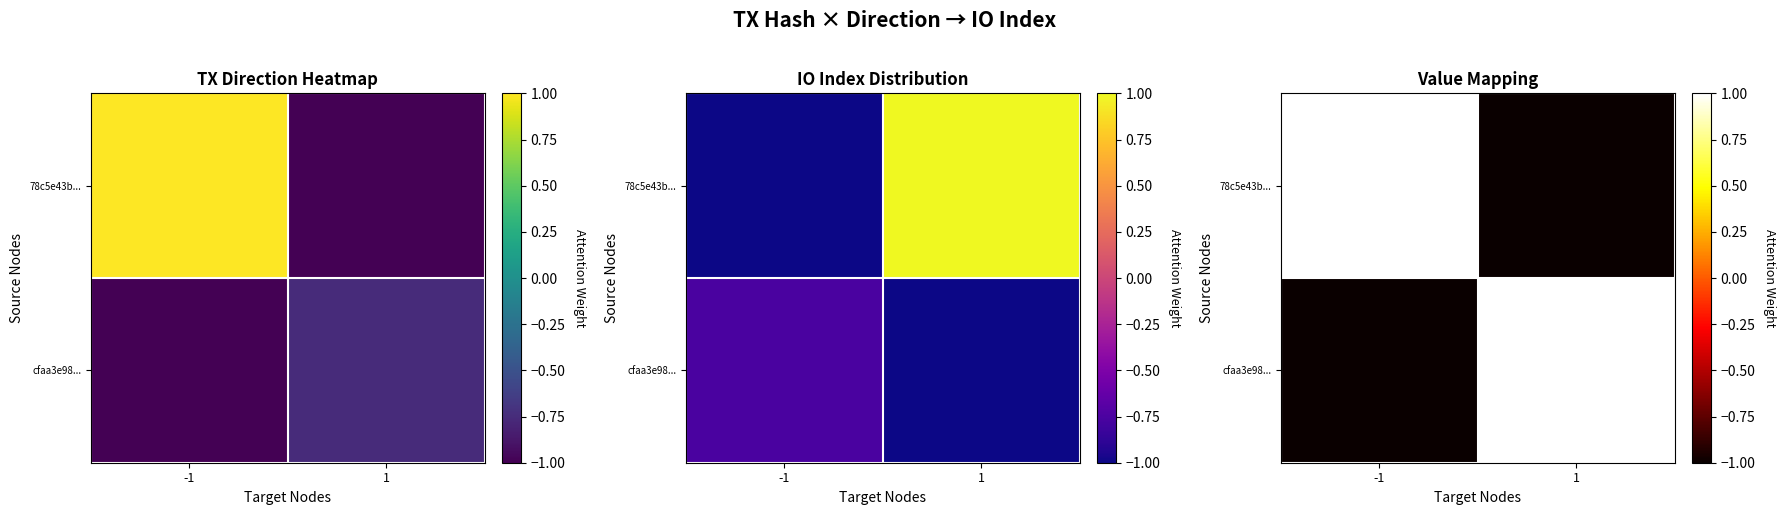

At how many categories does at least one series exceed 0?

2